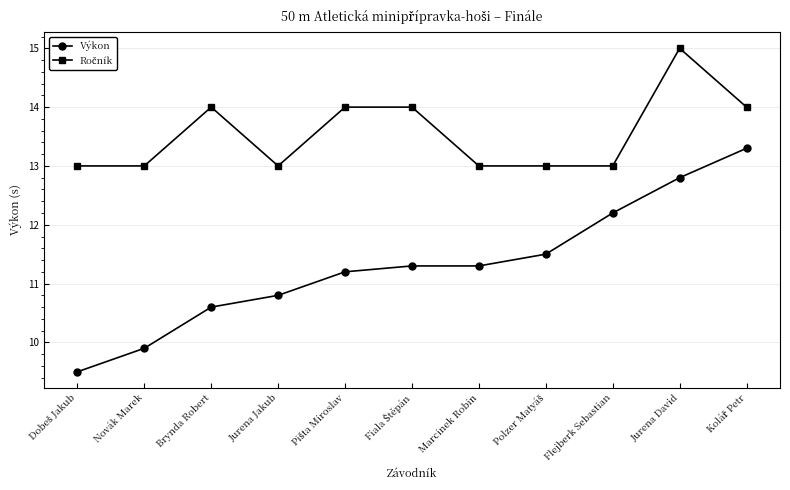

What position from the left is Flejberk Sebastian?

9